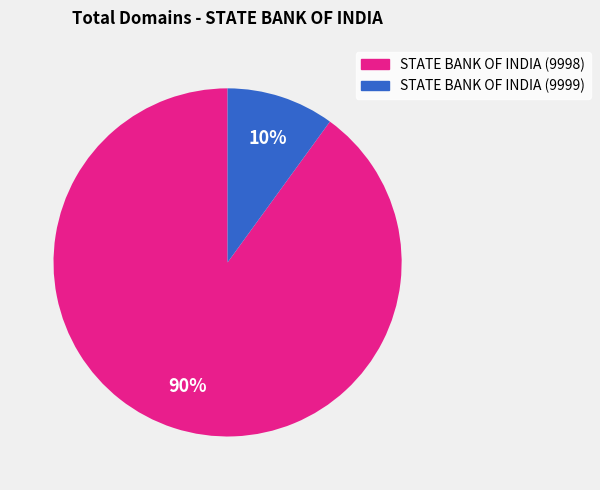

To the nearest percent, what portion does STATE BANK OF INDIA (9999) represent?

10%